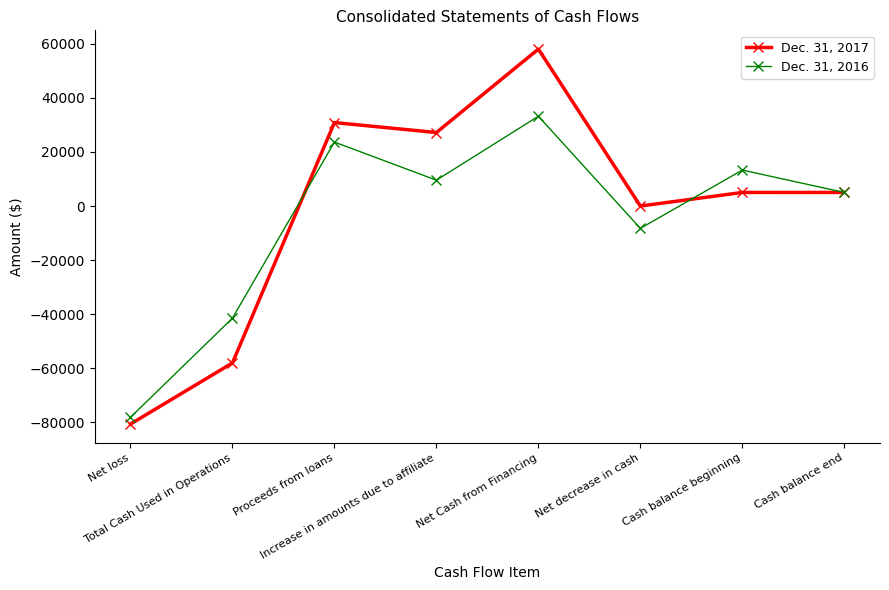

Is this an area chart (filled region under the line)?

No